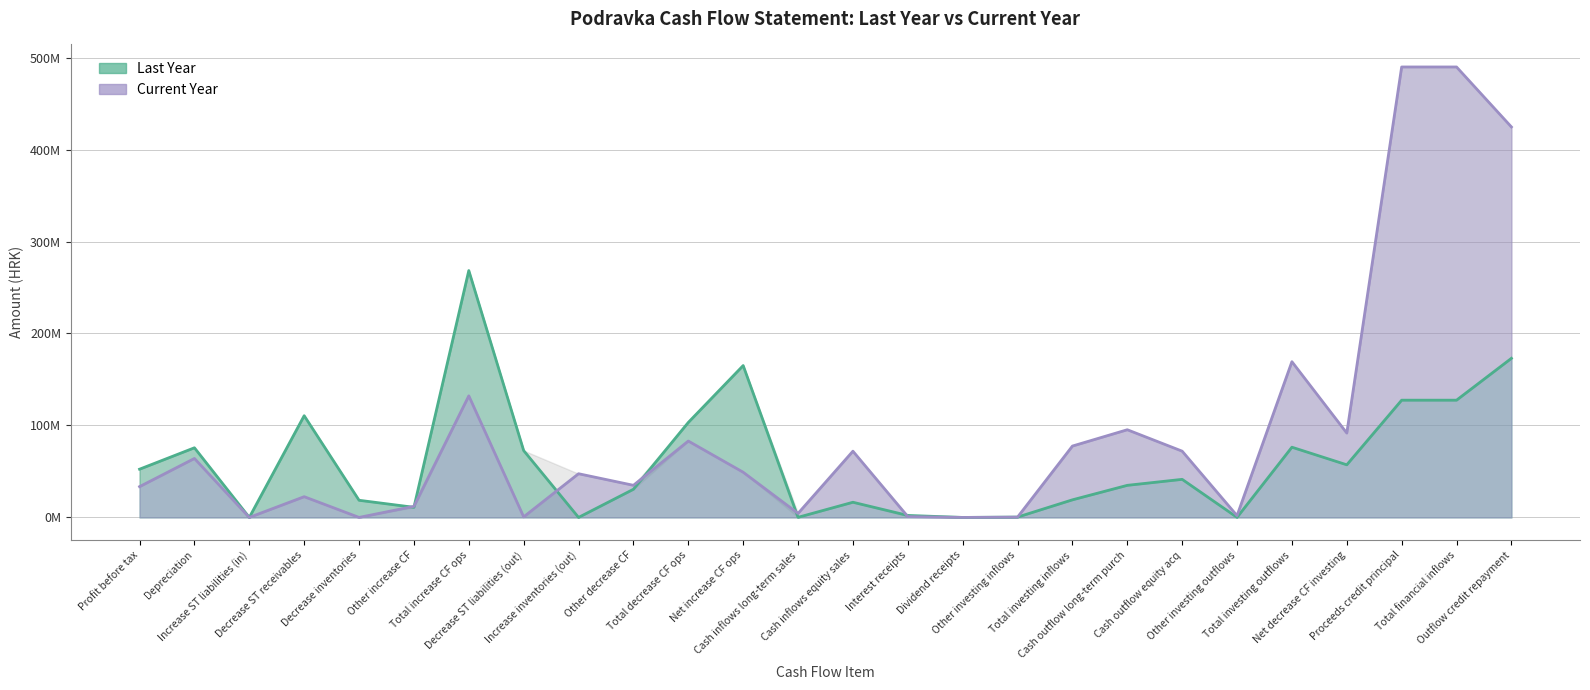

How many intersections are there between Current Year and Last Year?

7